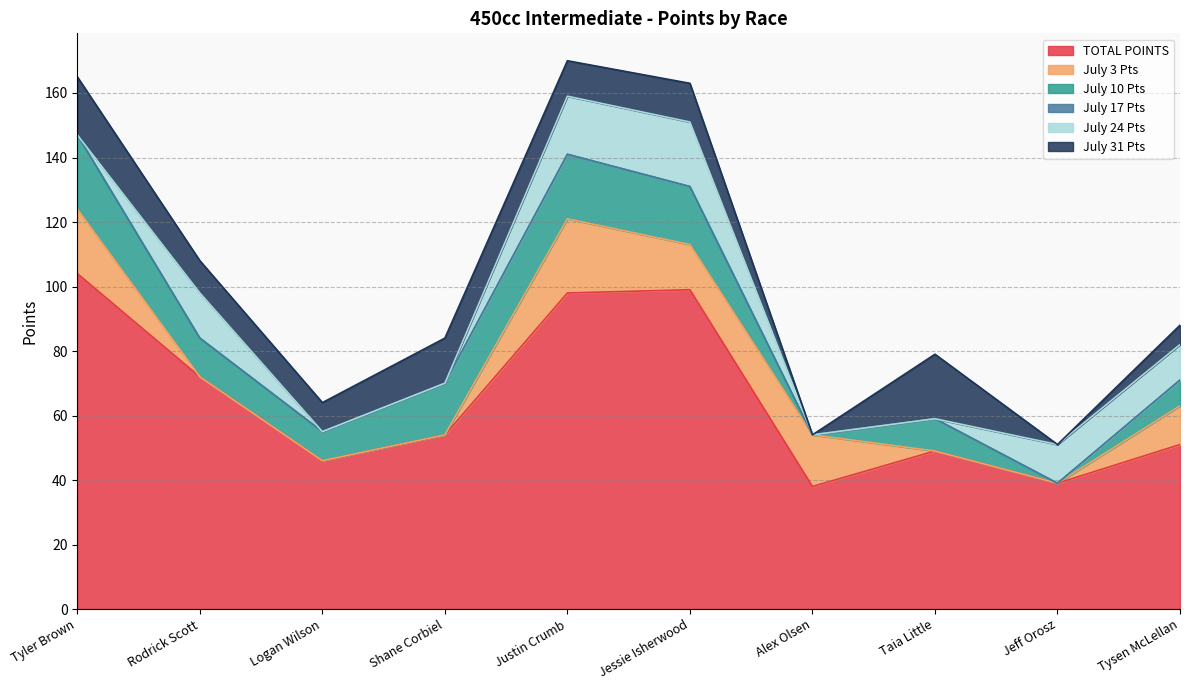

What is the spread (max minus min) of values at Tyler Brown?

104